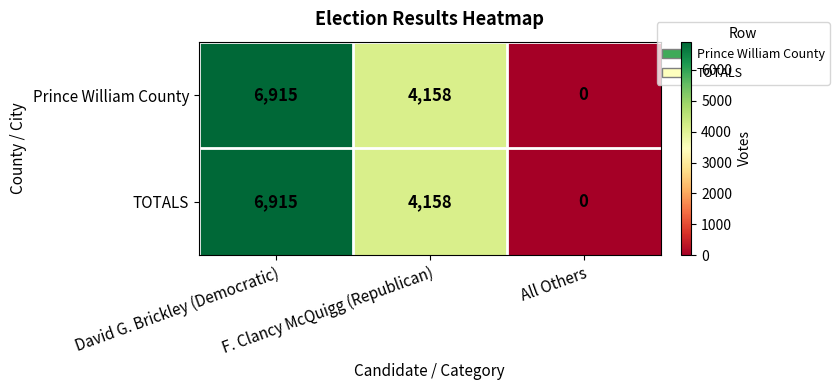

The Prince William County series shows 1940 at David G. Brickley (Democratic). True or false?

False